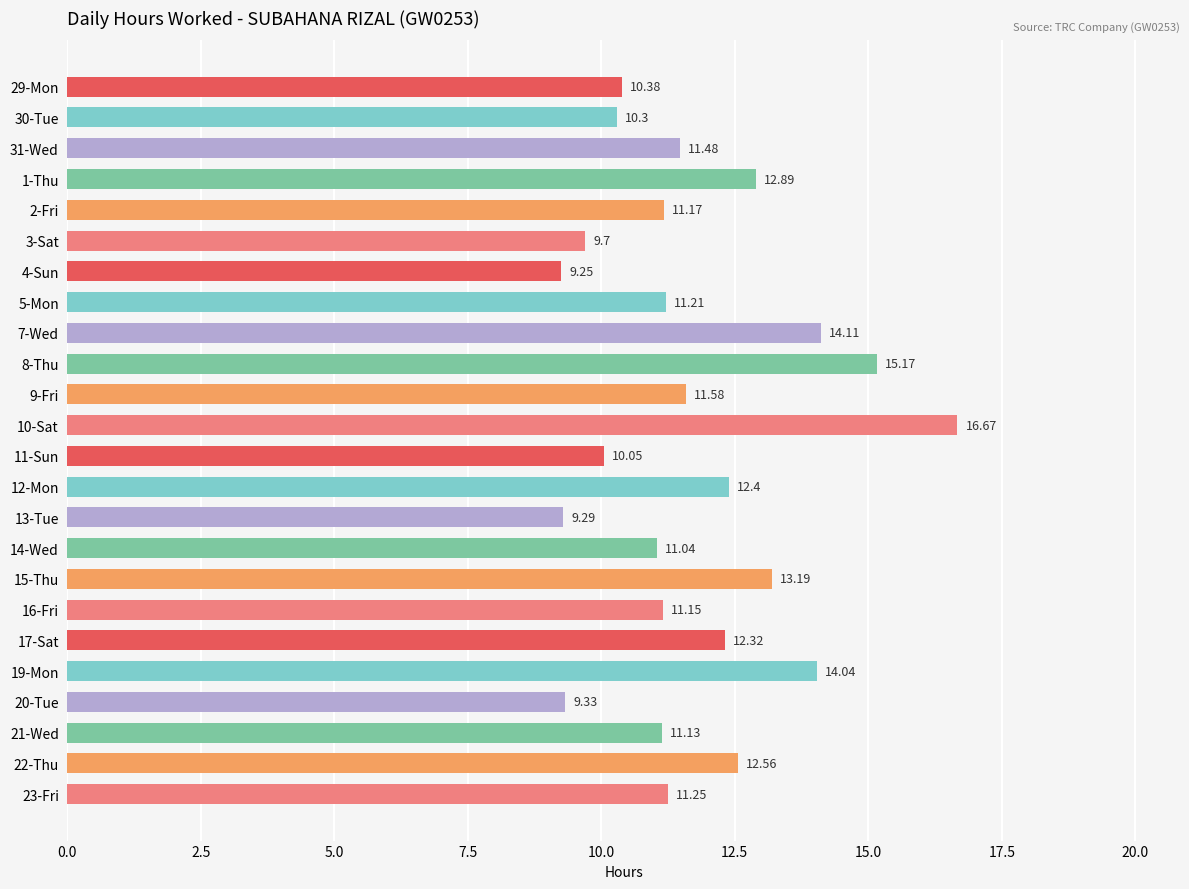

How many data points are less than 11?

7